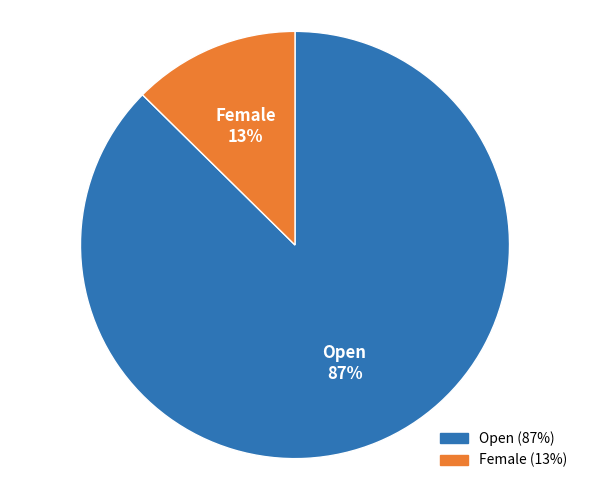

The Female slice represents 22% of the pie. True or false?

False